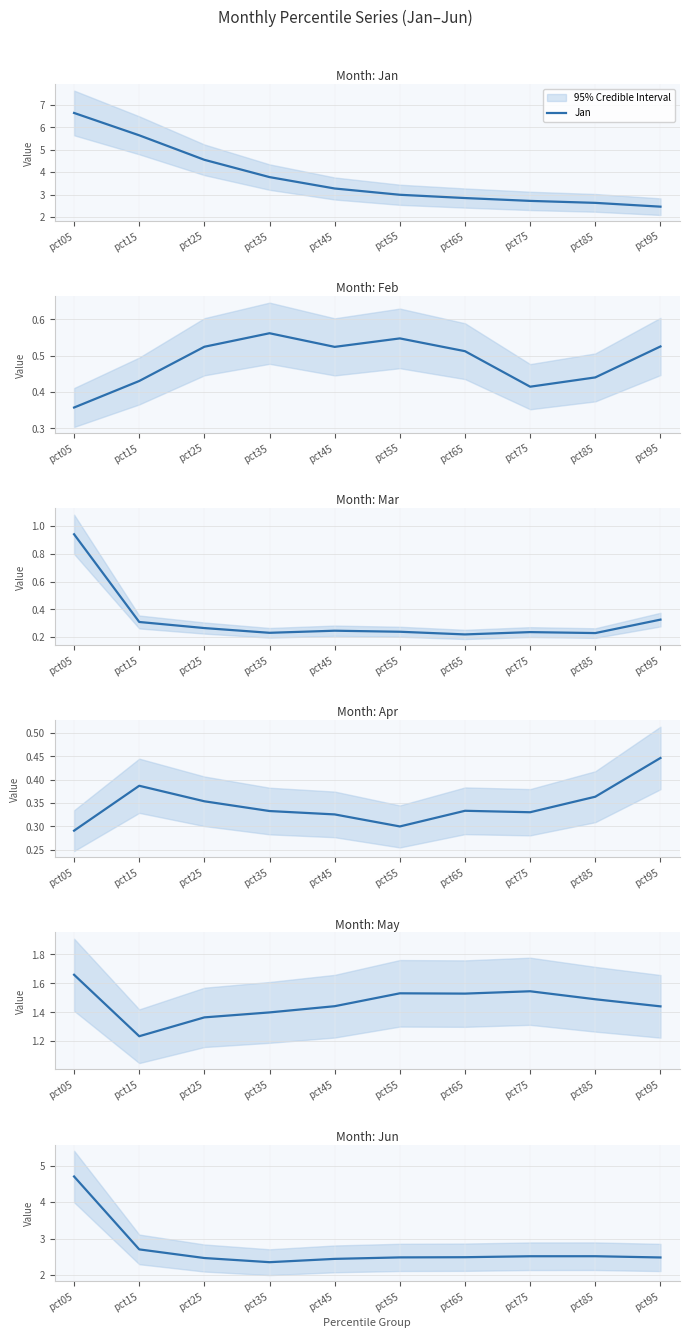

Rank the series at pct65 from highest to lowest value.

Jan, Jun, May, Feb, Apr, Mar